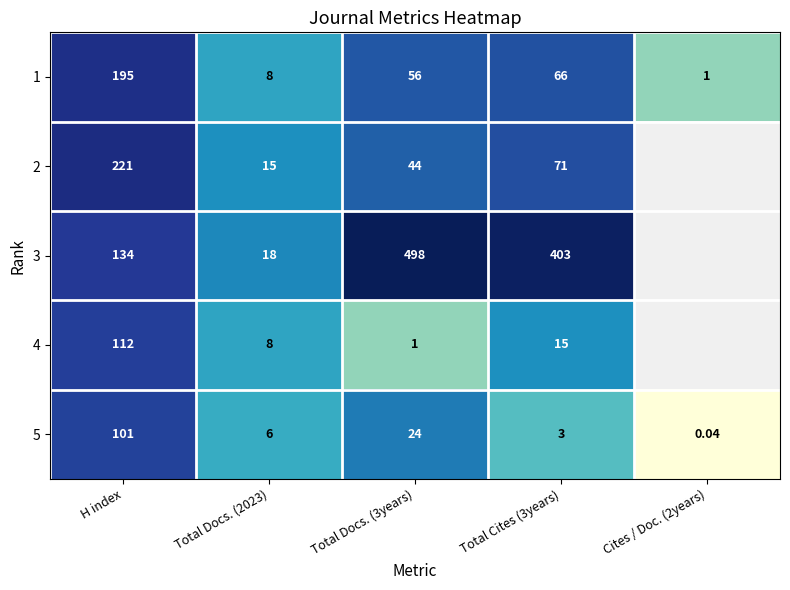

What is the difference between the highest and lowest values at H index?

120.0